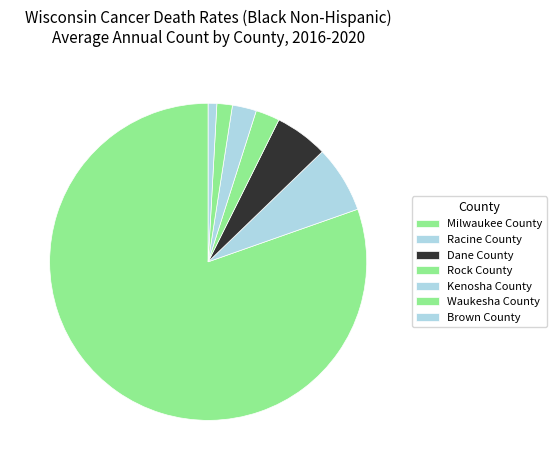

What percentage is NOT represented by Milwaukee County?

19.6%